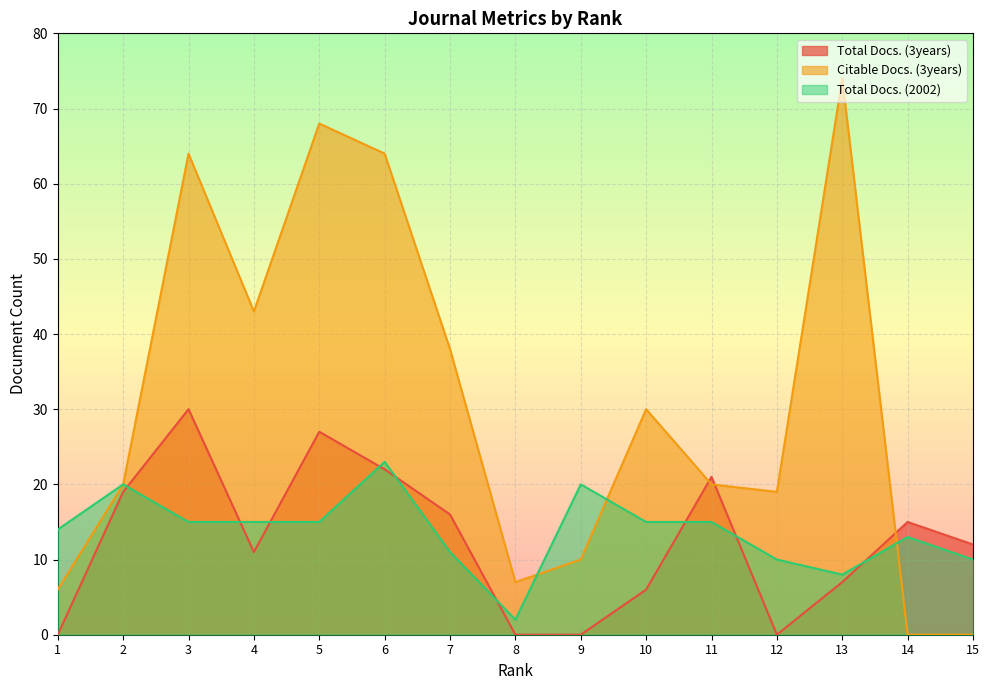

What is the sum of the Total Docs. (3years) values at 6 and 3?

52